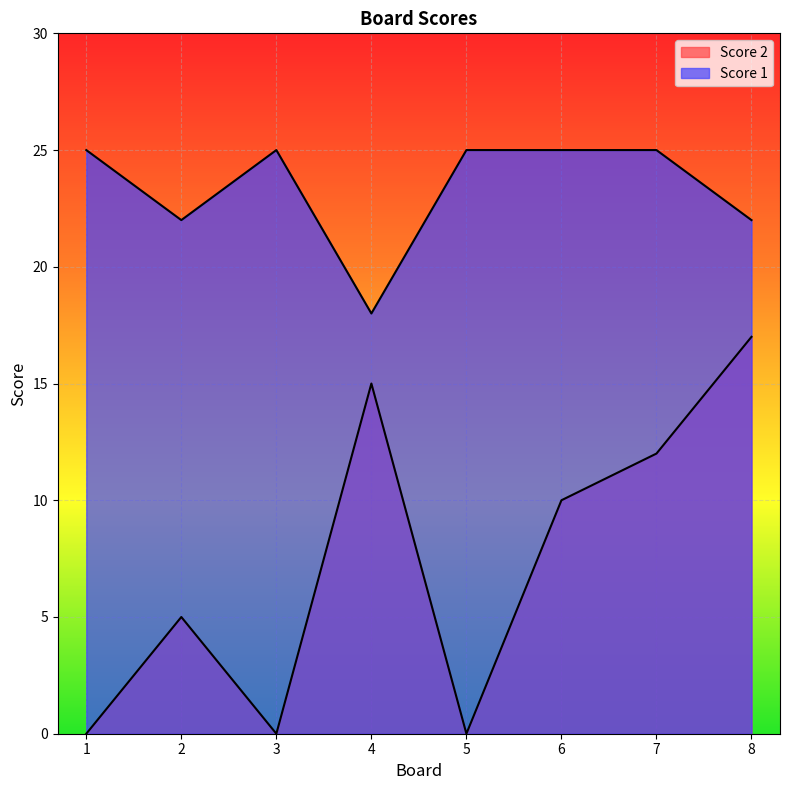

How many series are shown in this chart?

2